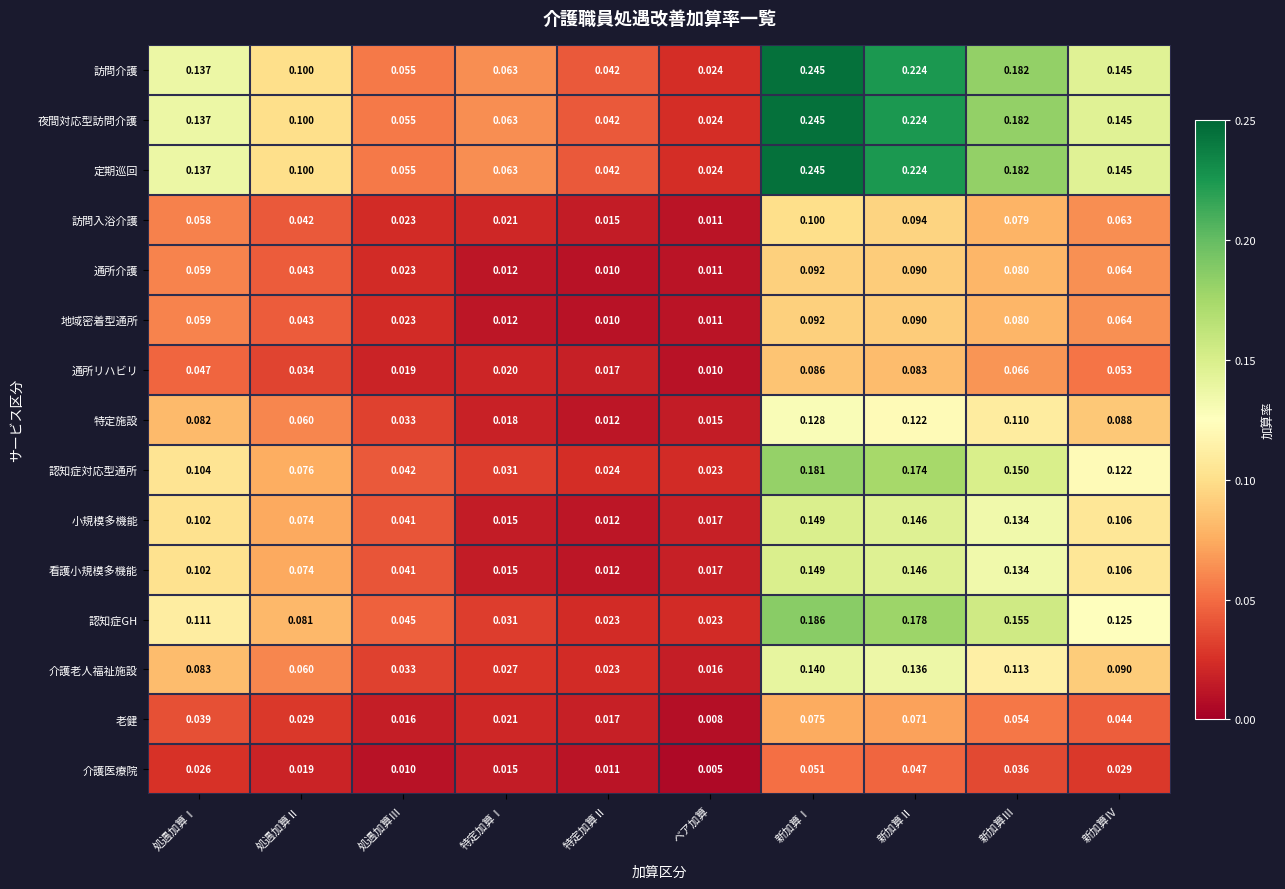

At how many categories does at least one series exceed 0?

10